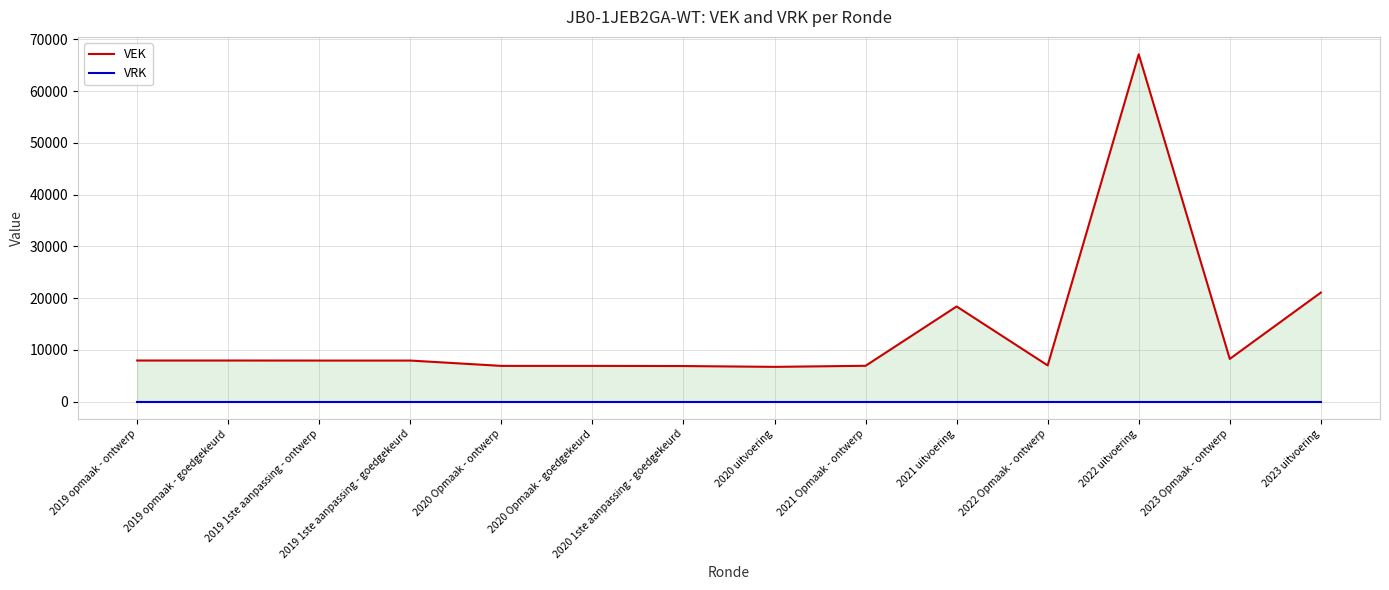

What is the total value across all series at 2023 Opmaak - ontwerp?

8245